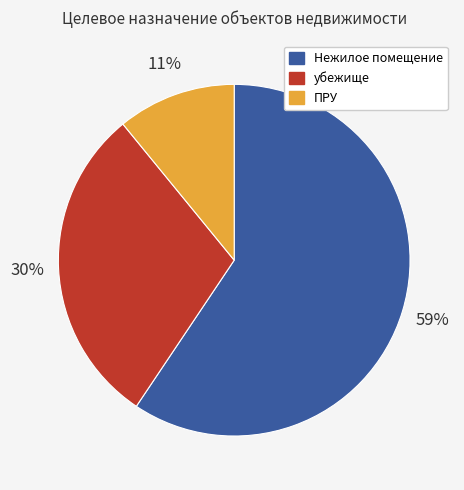

What is the ratio of the value at Нежилое помещение to the value at убежище?

2.0